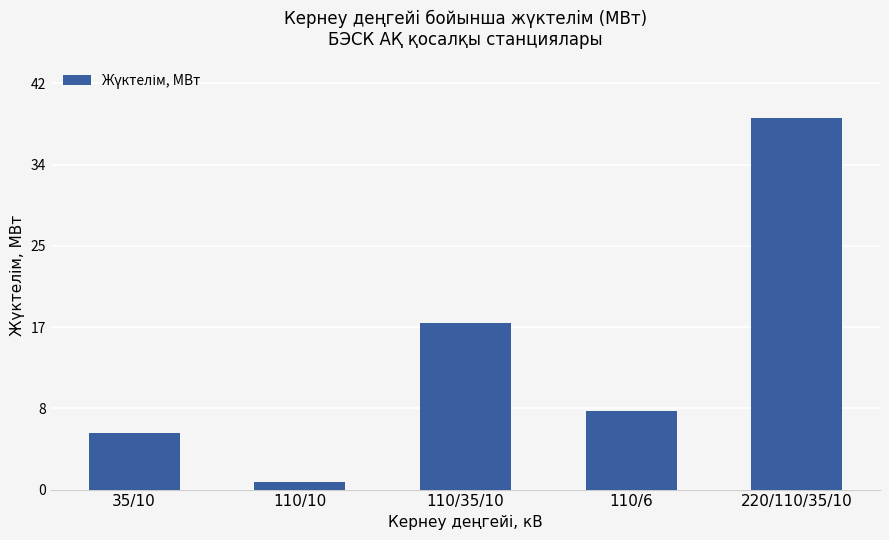

Between 110/6 and 110/10, which is larger?

110/6